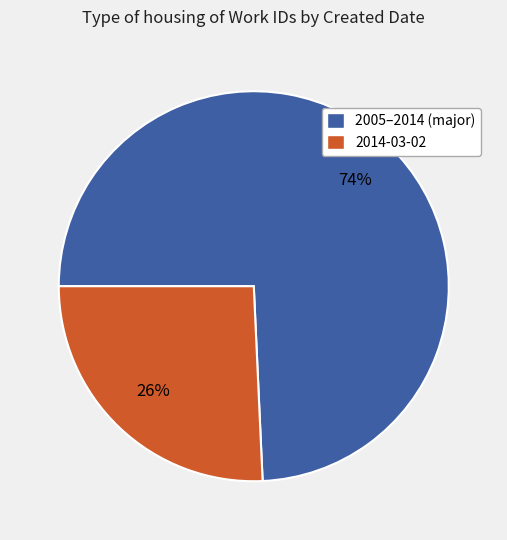

Rank the categories by value from highest to lowest.

2005–2014 (major), 2014-03-02